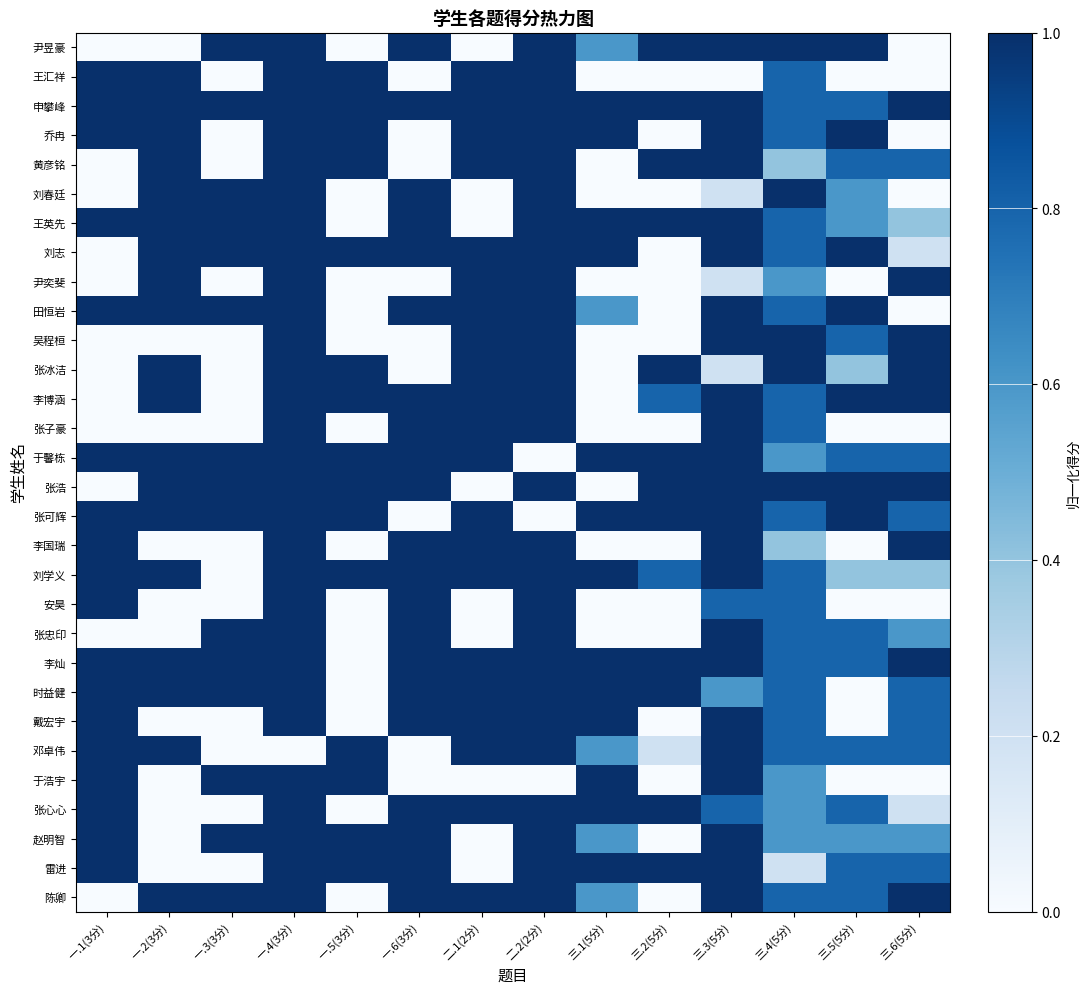

Rank the series at 一.4(3分) from highest to lowest value.

尹昱豪, 王汇祥, 申攀峰, 乔冉, 黄彦铭, 刘春廷, 王英先, 刘志, 尹奕斐, 田恒岩, 吴程桓, 张冰洁, 李博涵, 张子豪, 于馨栋, 张浩, 张可辉, 李国瑞, 刘学义, 安昊, 张忠印, 李灿, 时益健, 戴宏宇, 于浩宇, 张心心, 赵明智, 雷进, 陈卿, 邓卓伟